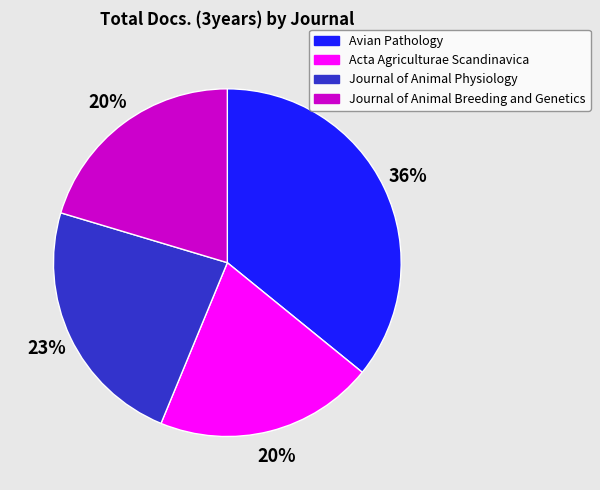

Which category has the biggest portion of the pie?

Avian Pathology